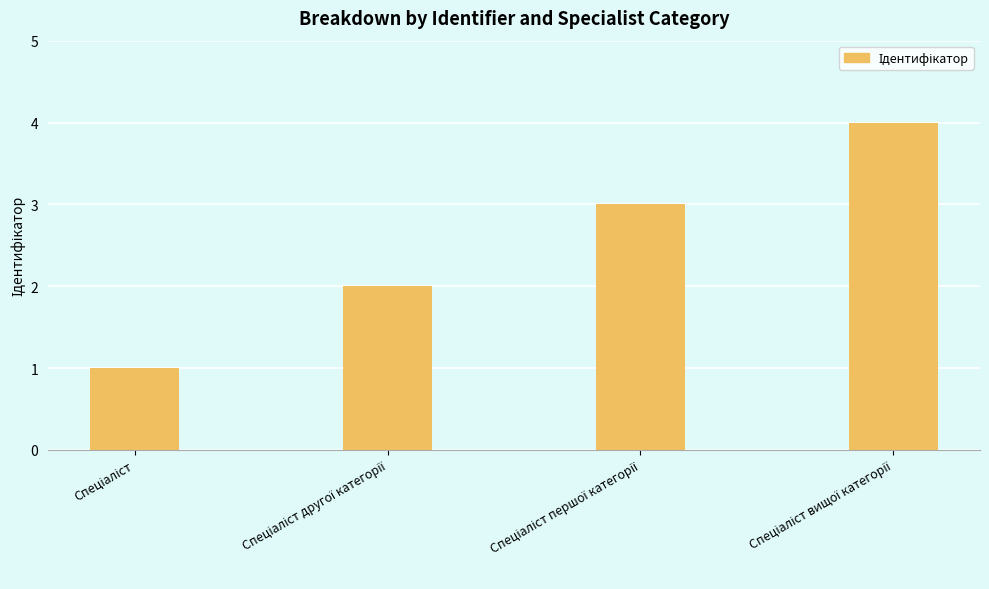

What is the difference between the maximum and minimum values?

3